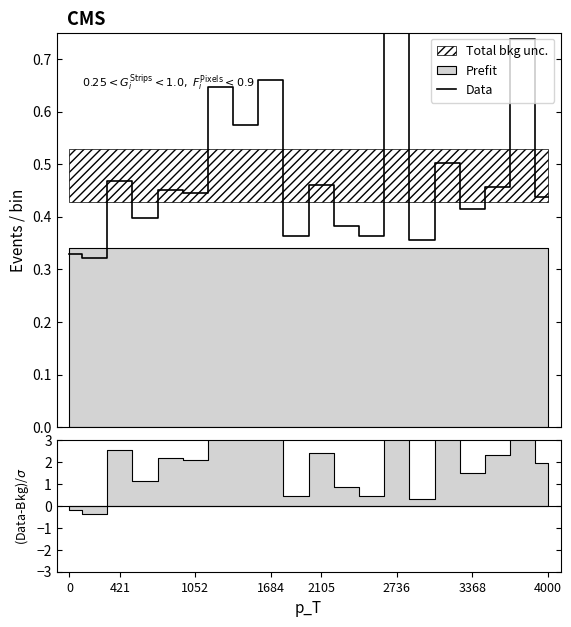

What is the value of the 10th point from the left?

0.4